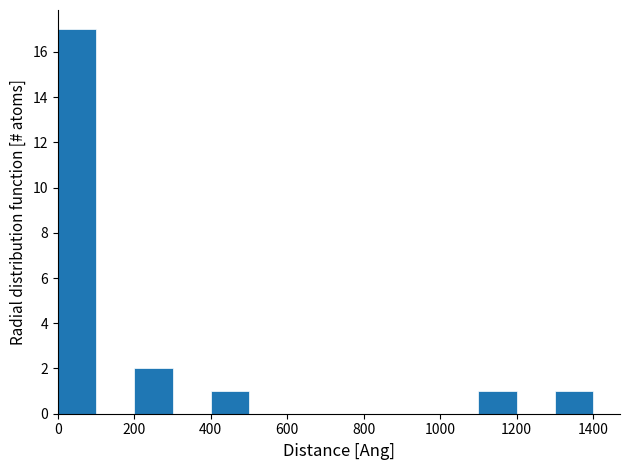

Which range on the x-axis has the tallest bar?

0 to 100